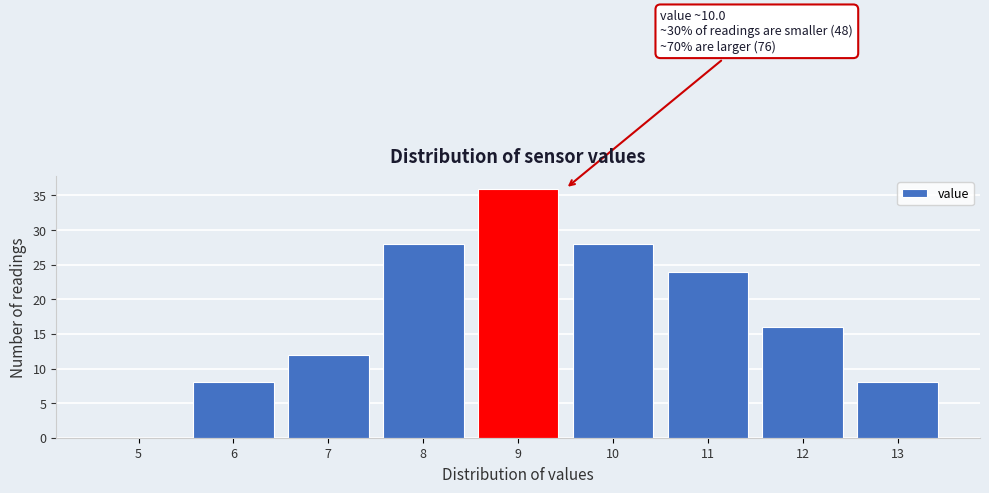

Reading right to left, what are all the values shown in this chart?

13=8	12=16	11=24	10=28	9=36	8=28	7=12	6=8	5=0